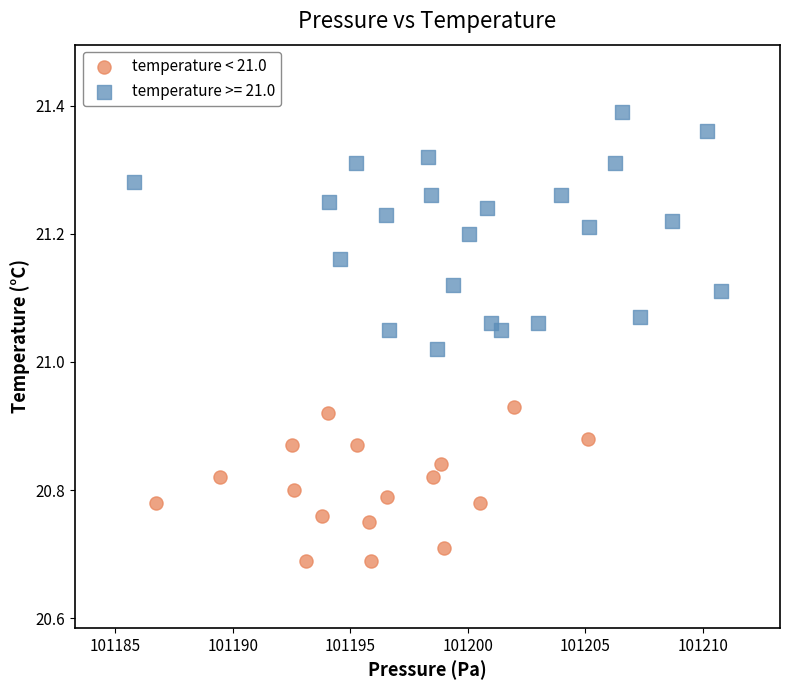

Which series reaches the maximum Y coordinate?

temperature >= 21.0